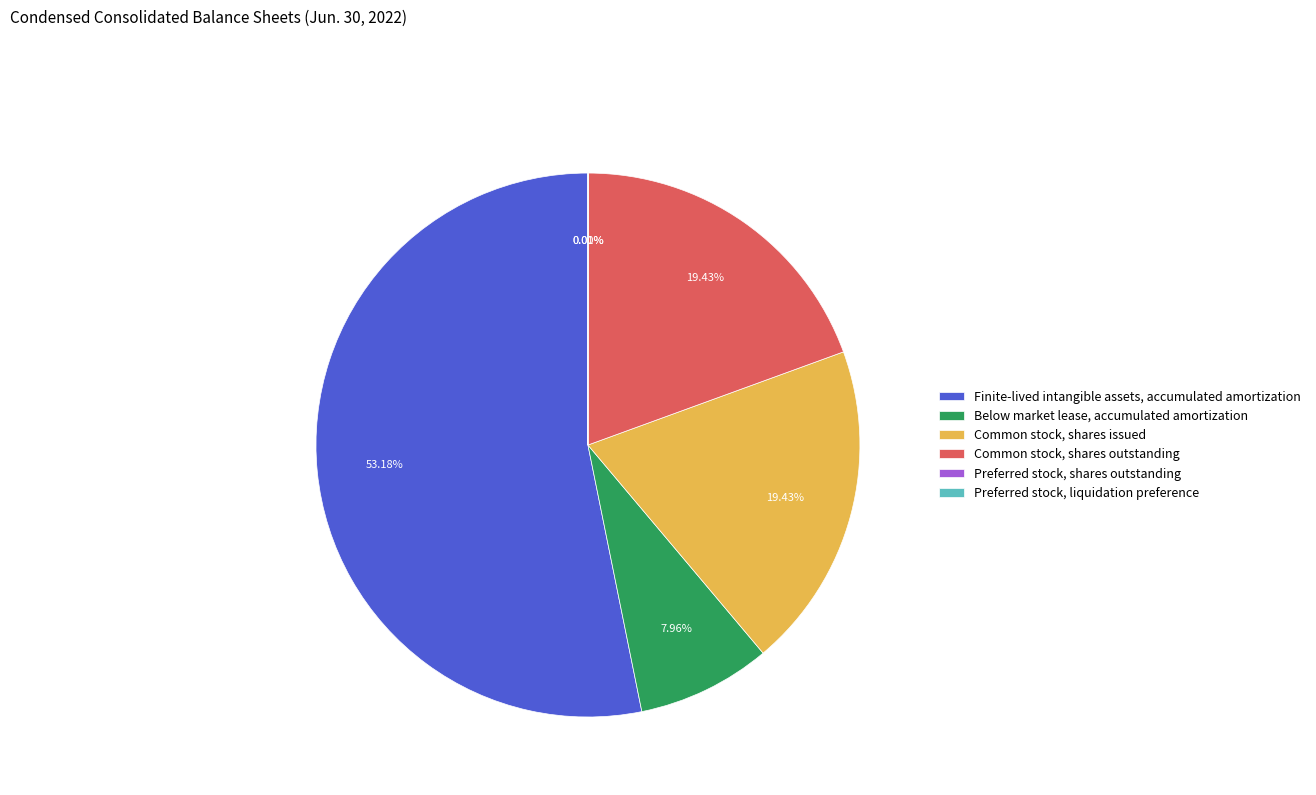

To the nearest percent, what portion does Below market lease, accumulated amortization represent?

8%